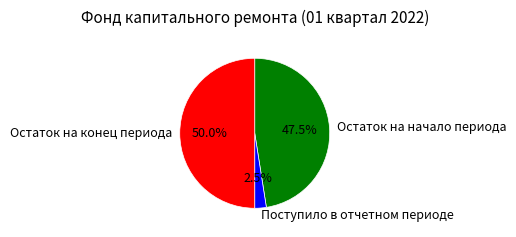

Between Поступило в отчетном периоде and Остаток на начало периода, which is larger?

Остаток на начало периода